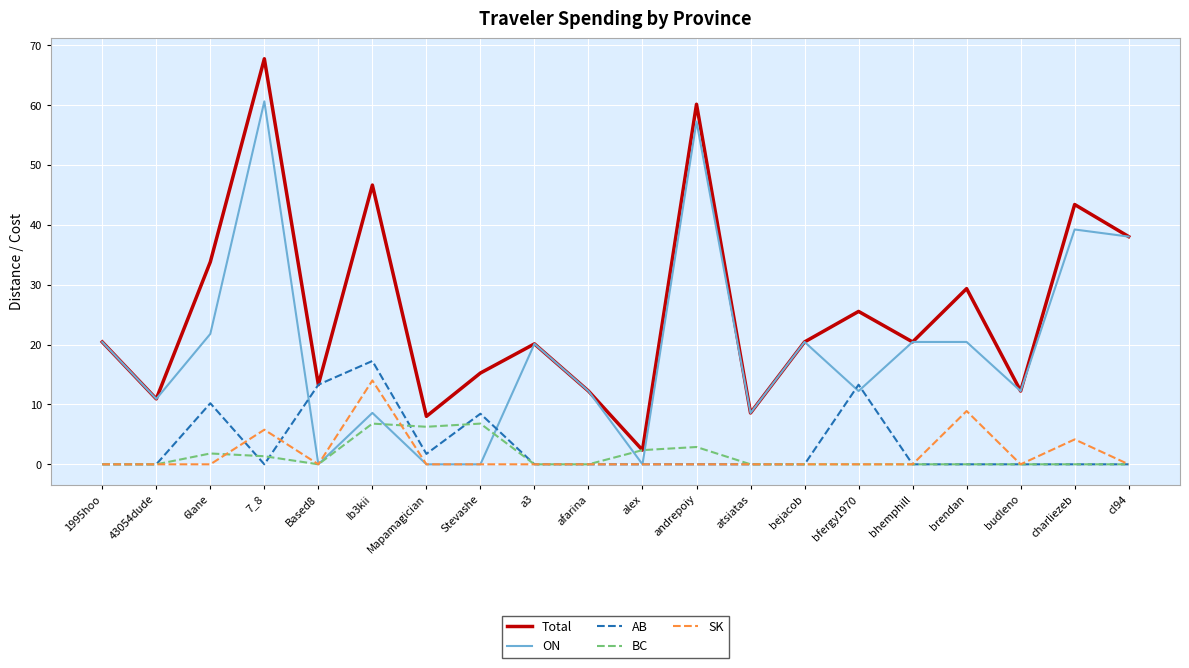

What is the total value across all series at alex?

4.7